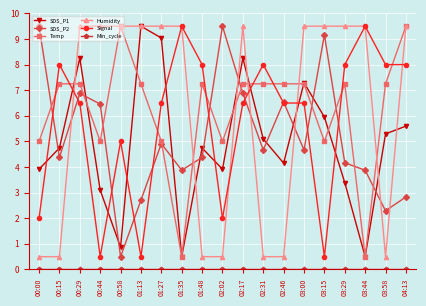

True or false: SDS_P1 has a value of 5.5 at 03:29.

False